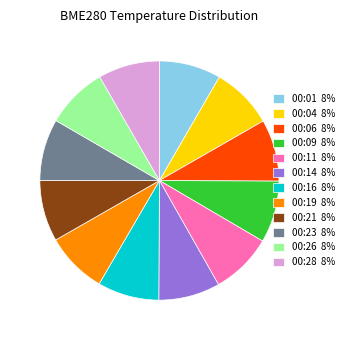

The 00:26 slice represents 8% of the pie. True or false?

True